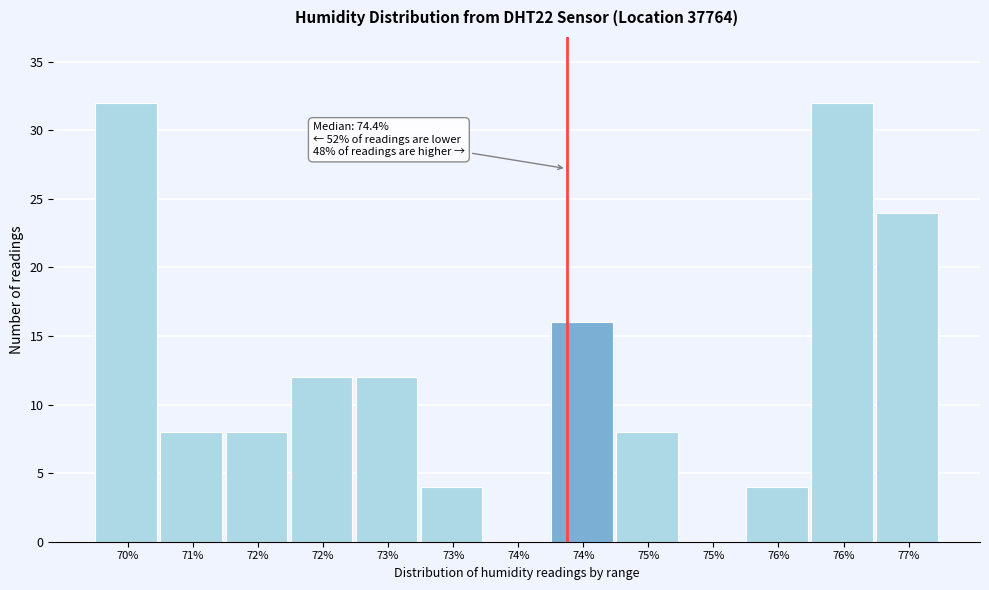

How many distinct data groups are displayed?

1